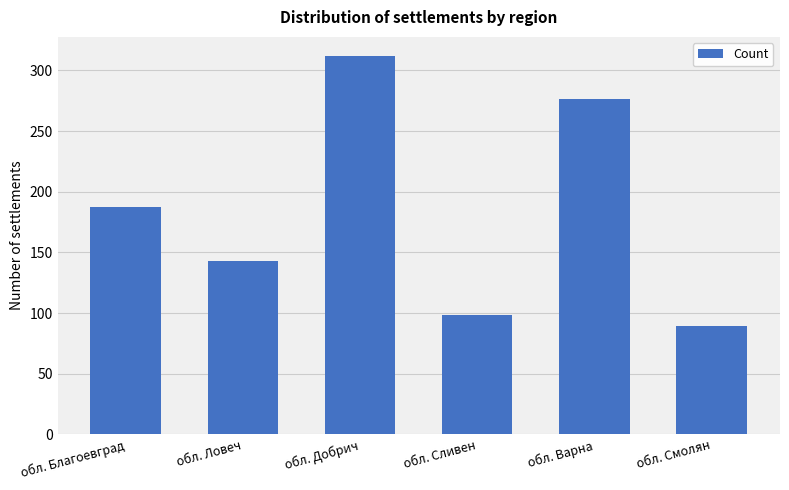

Is it true that the value at обл. Благоевград is 187?

True